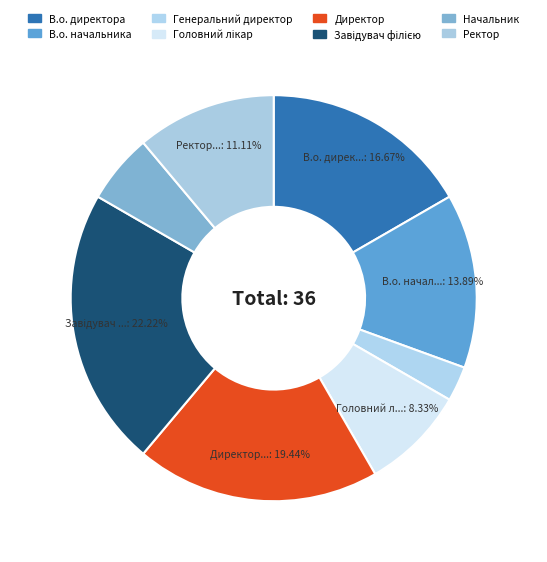

How many slices are in this pie chart?

8